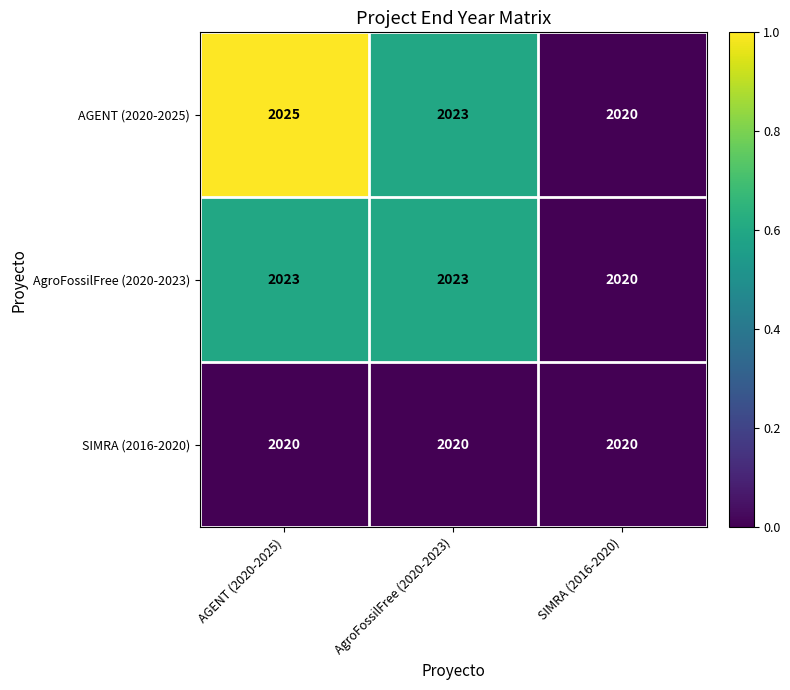

Rank the series by their maximum value, from highest to lowest.

AGENT (2020-2025), AgroFossilFree (2020-2023), SIMRA (2016-2020)